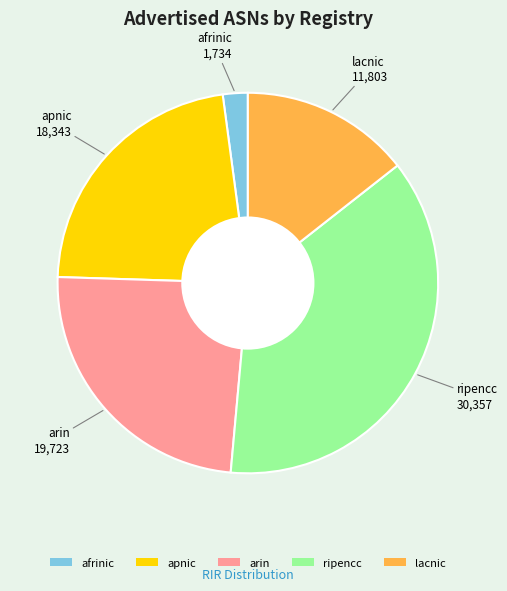

Is there any slice that represents more than half of the pie?

No